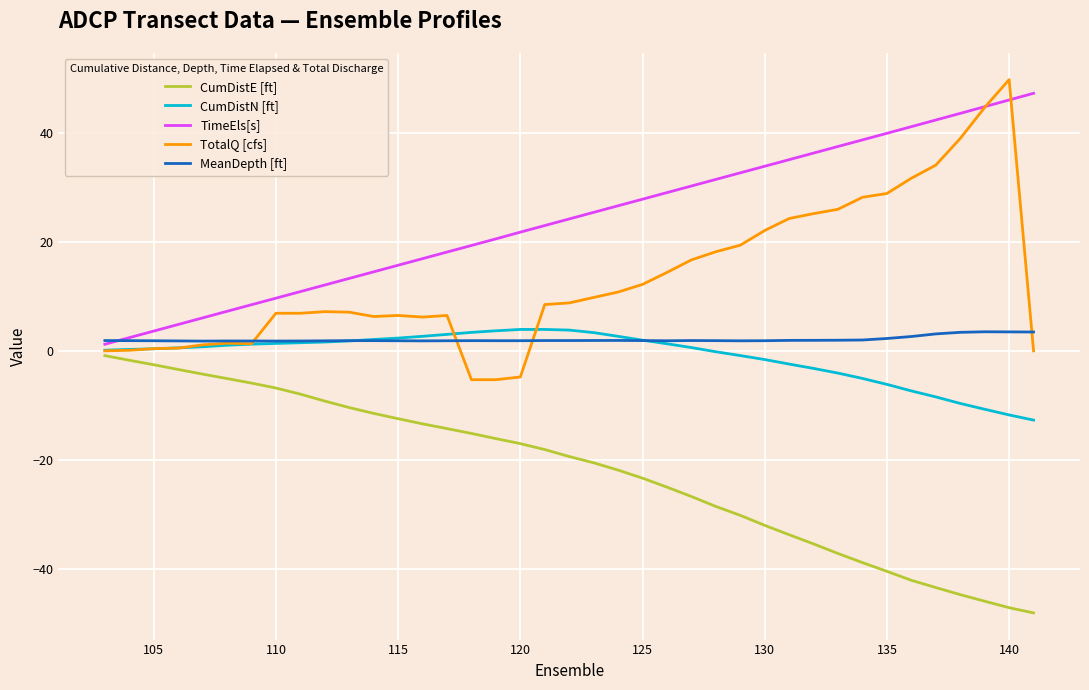

Which series has the largest total across all categories?

TimeEls[s]